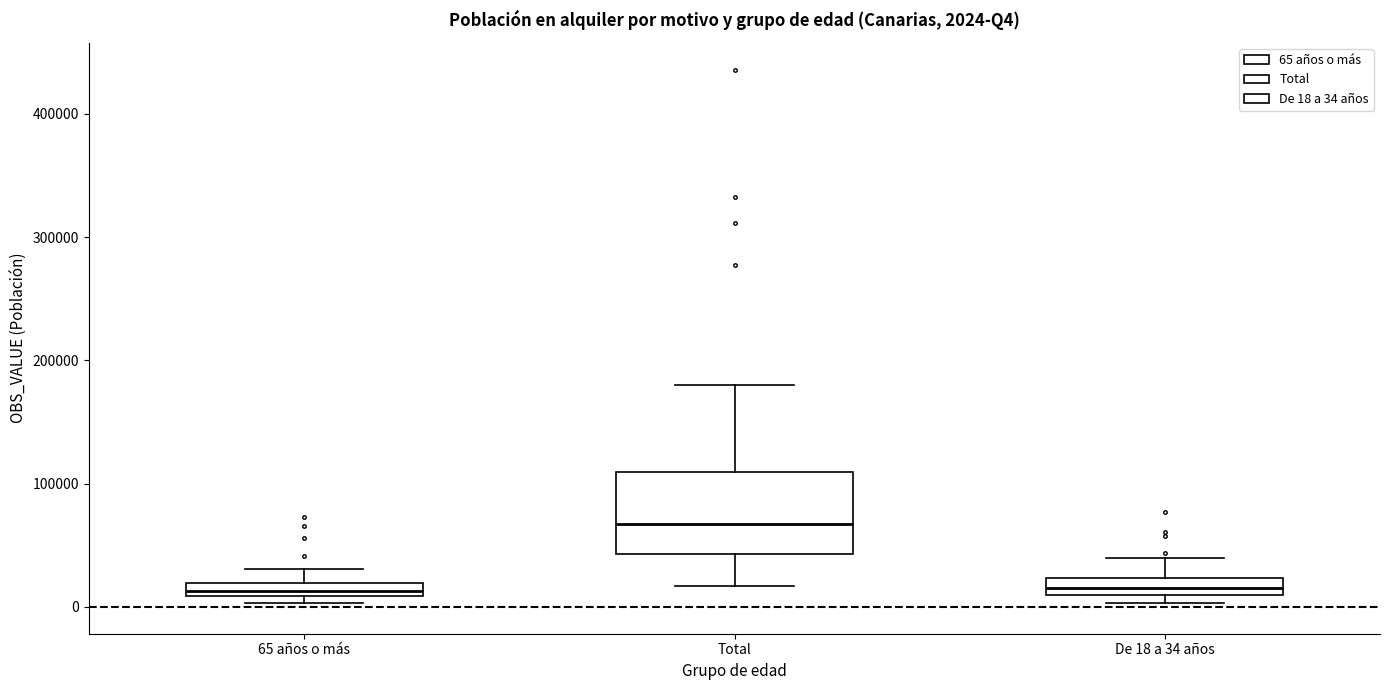

Which box is the tallest, from its lower edge to its upper edge?

Total